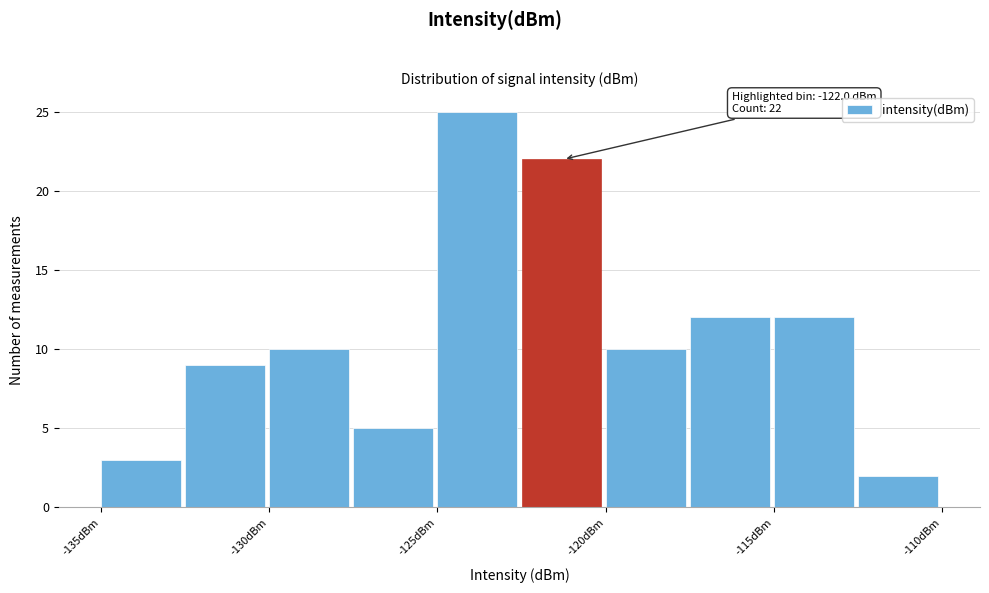

Over which range of the x-axis is the bar tallest?

-125.0 to -122.5